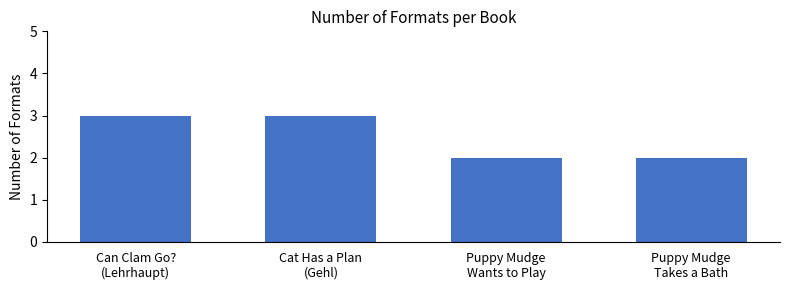

How many values are between 2 and 3?

4